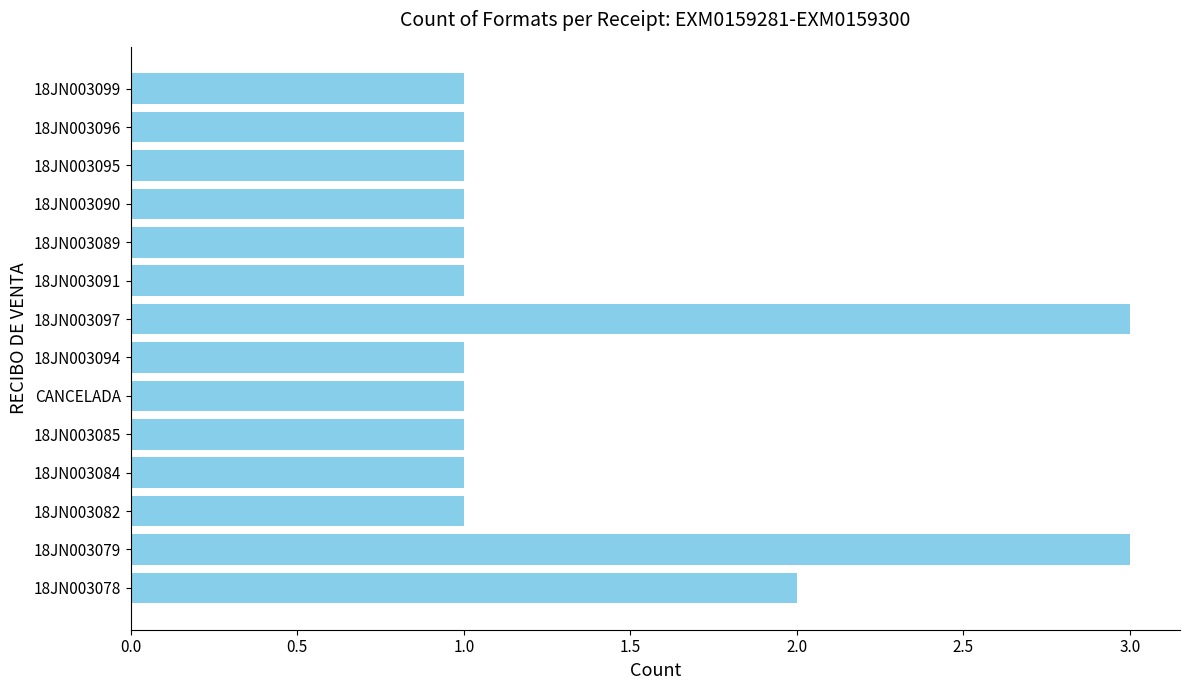

Are the bars horizontal?

Yes